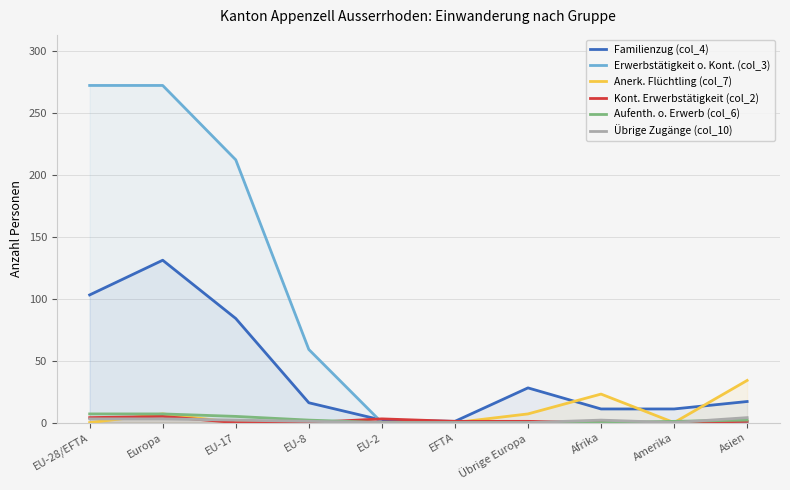

How many series are shown in this chart?

6